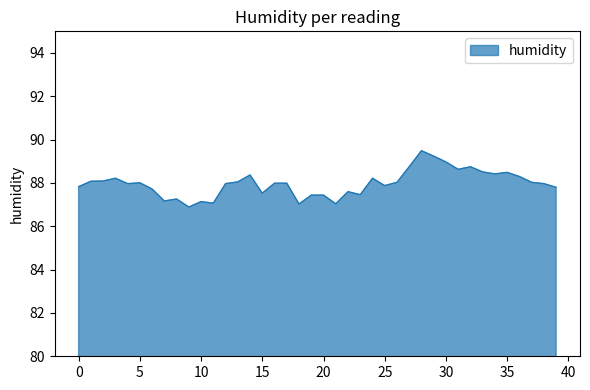

What is the maximum value shown in the chart?

89.5